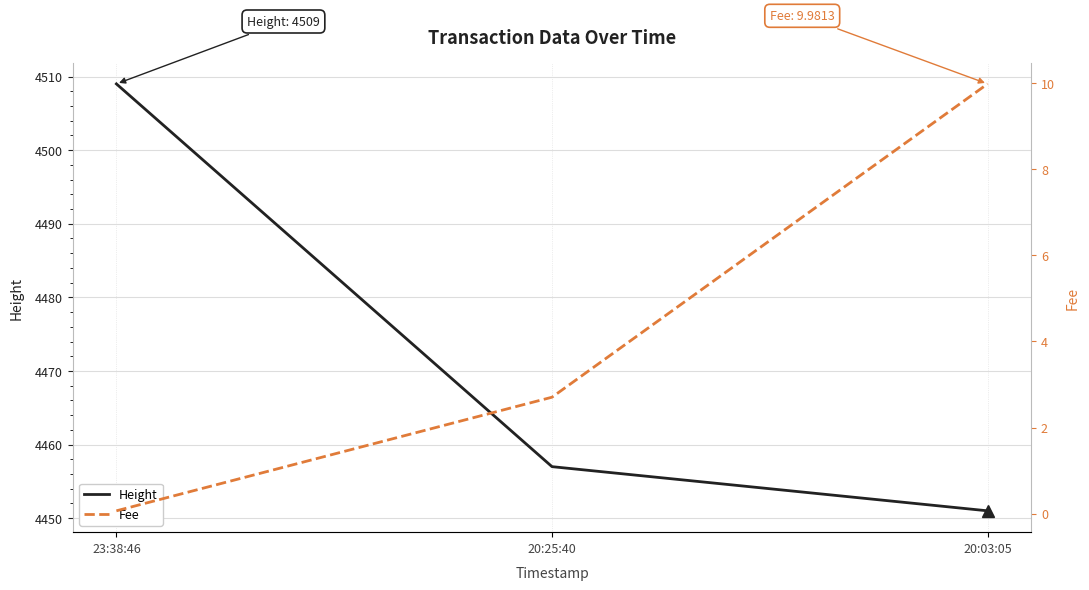

List the labels in order of Height value, smallest first.

20:03:05, 20:25:40, 23:38:46